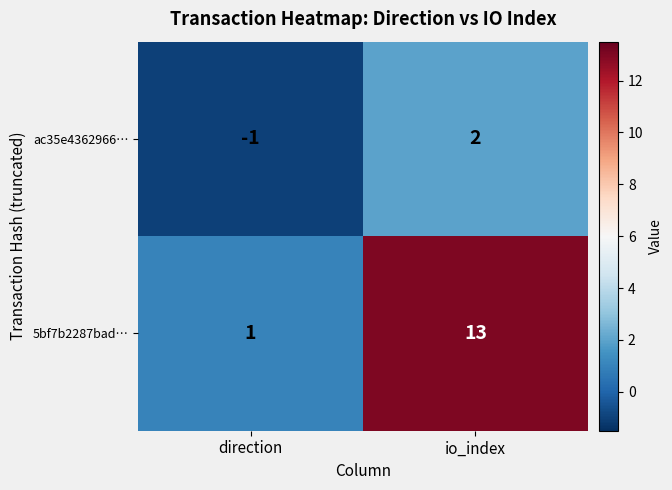

How many values in ac35e4362966… are below zero?

1